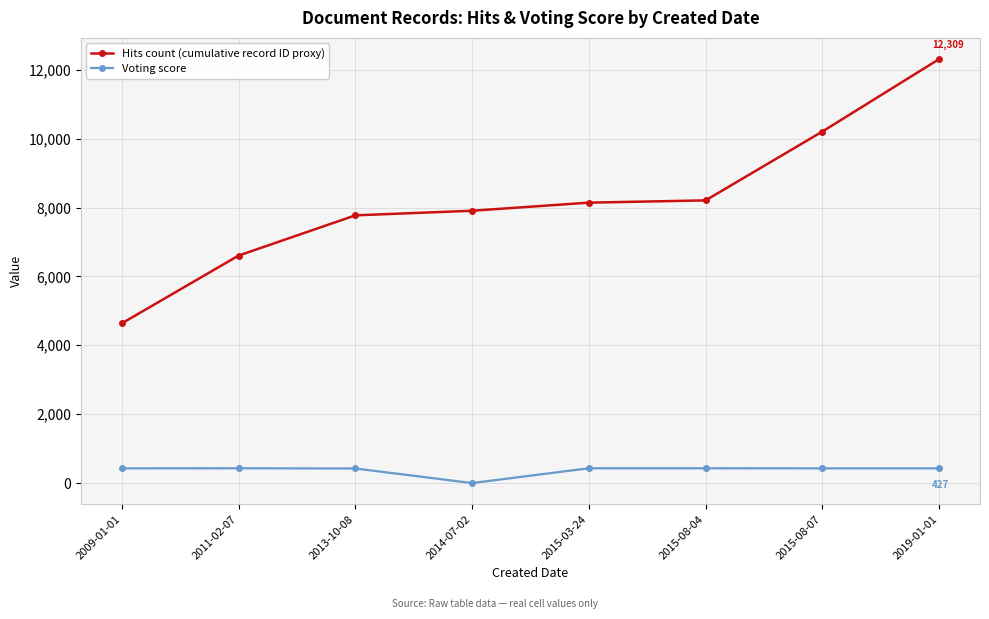

What is the label of the 3rd point from the left?

2013-10-08